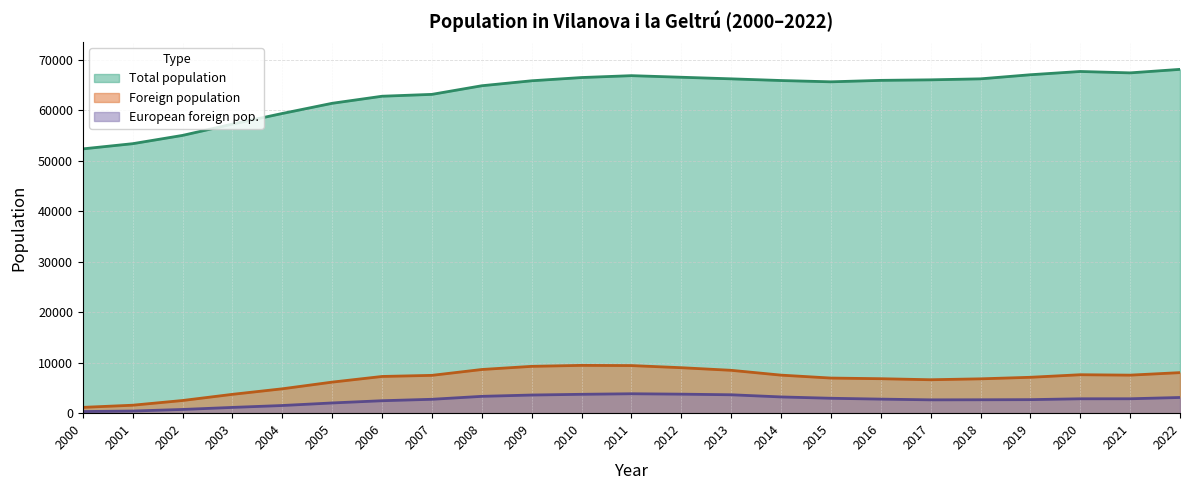

What is the lowest value of the Foreign population series?

1153